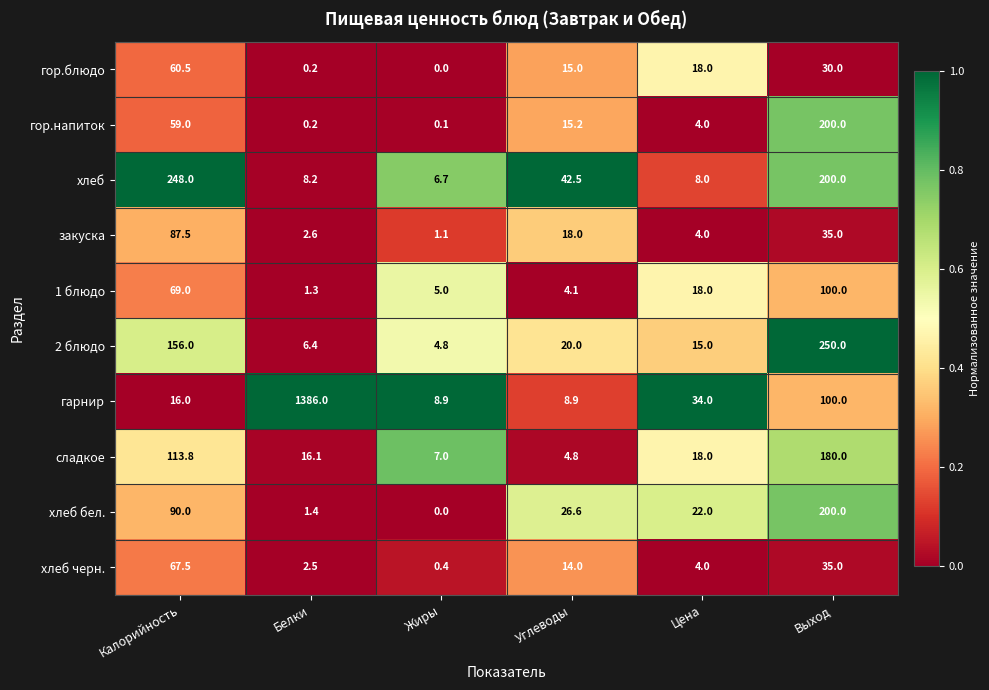

Is it true that хлеб equals 8.0 at Цена?

True